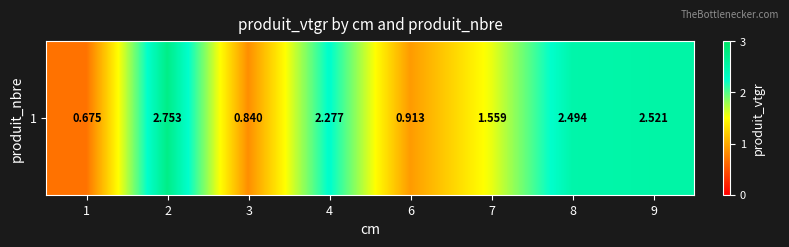

Is it true that the value at 9 is 2.5?

True